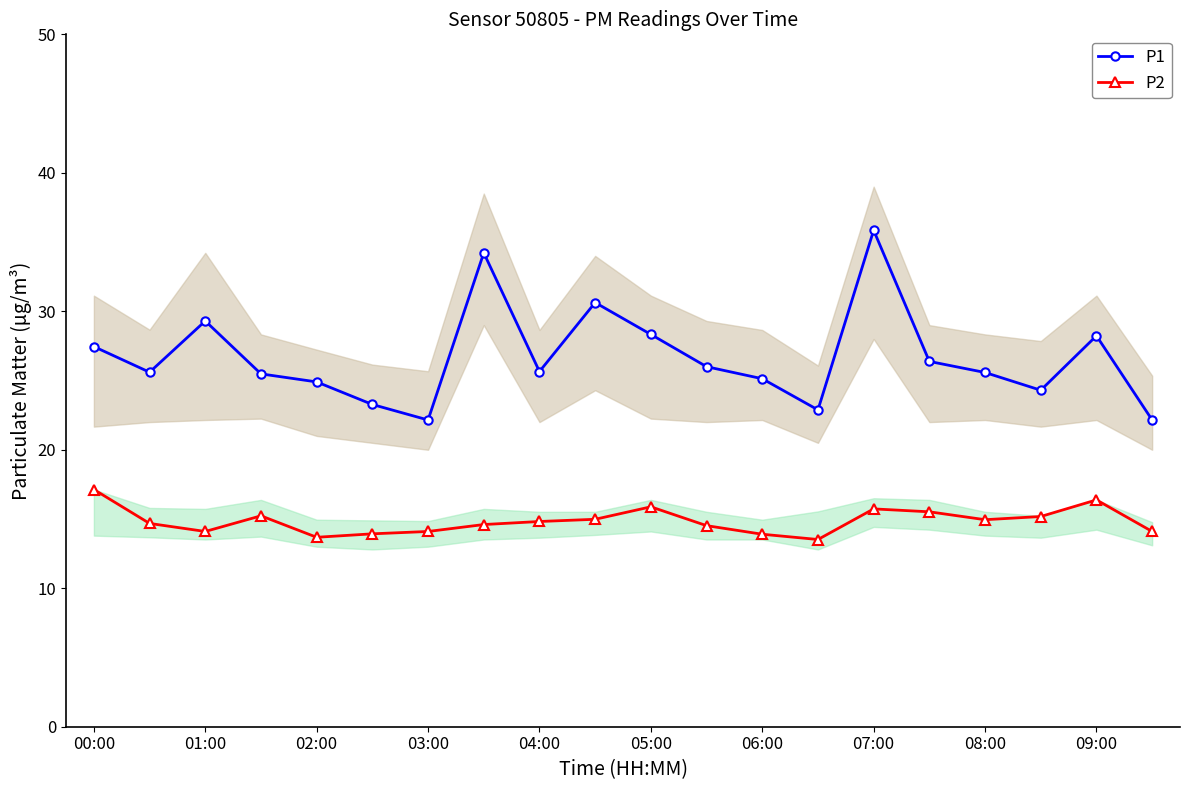

True or false: P2 and P1 intersect in this chart.

False